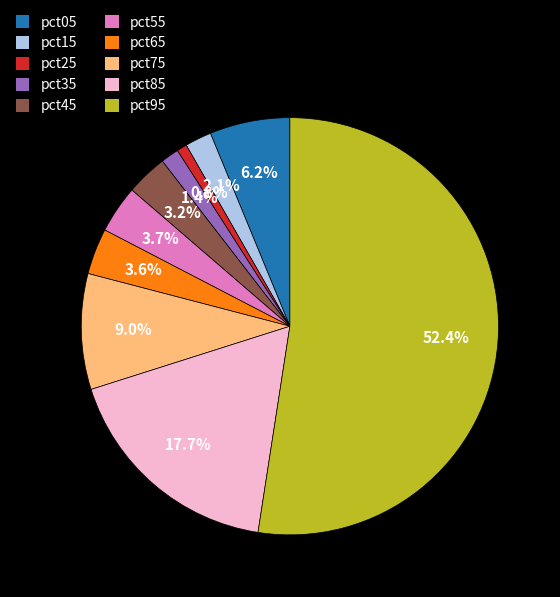

Which has a higher value, pct05 or pct35?

pct05